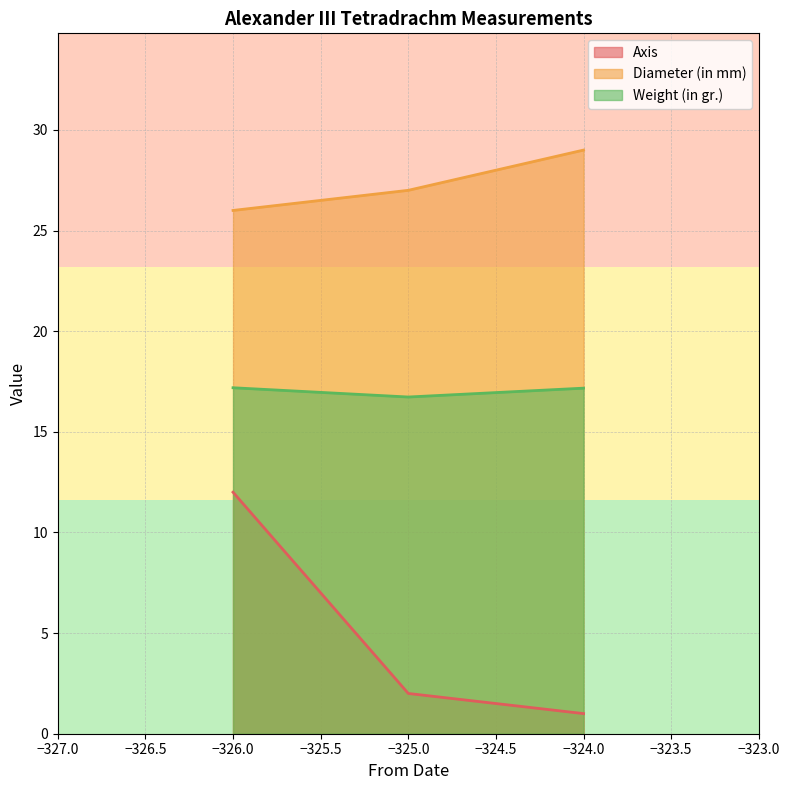

What is the difference between the Diameter (in mm) values at −324.0 and −326.0?

3.0